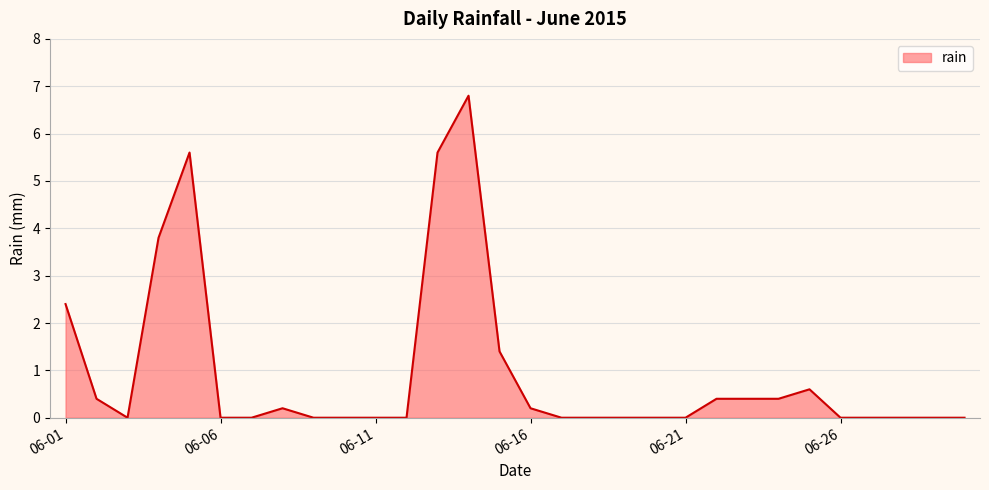

What is the greatest value displayed?

6.8